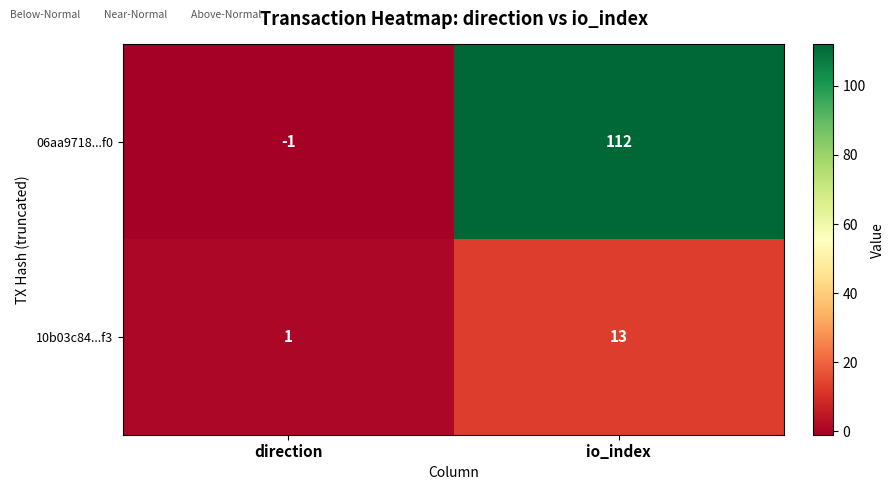

At which label is 06aa9718...f0 closest to 55?

direction